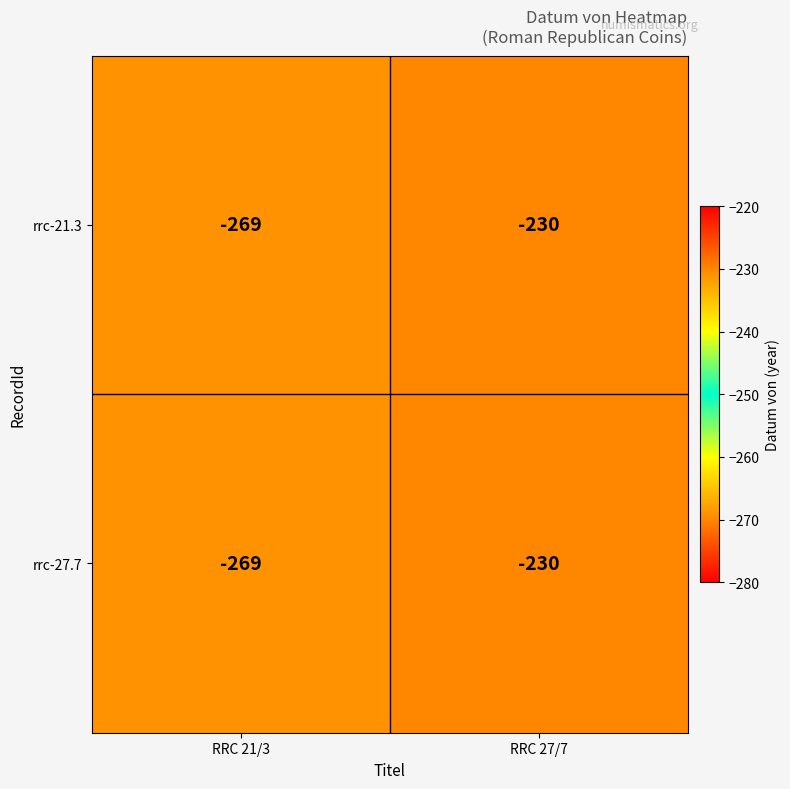

Rank the categories by rrc-27.7 value from lowest to highest.

RRC 21/3, RRC 27/7